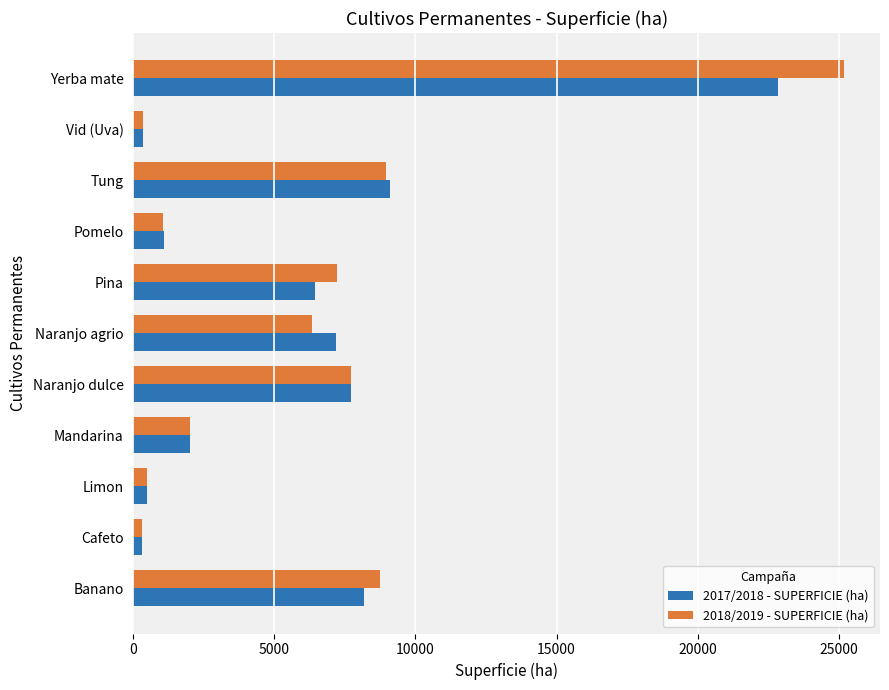

Which series has the largest range (max minus min)?

2018/2019 - SUPERFICIE (ha)